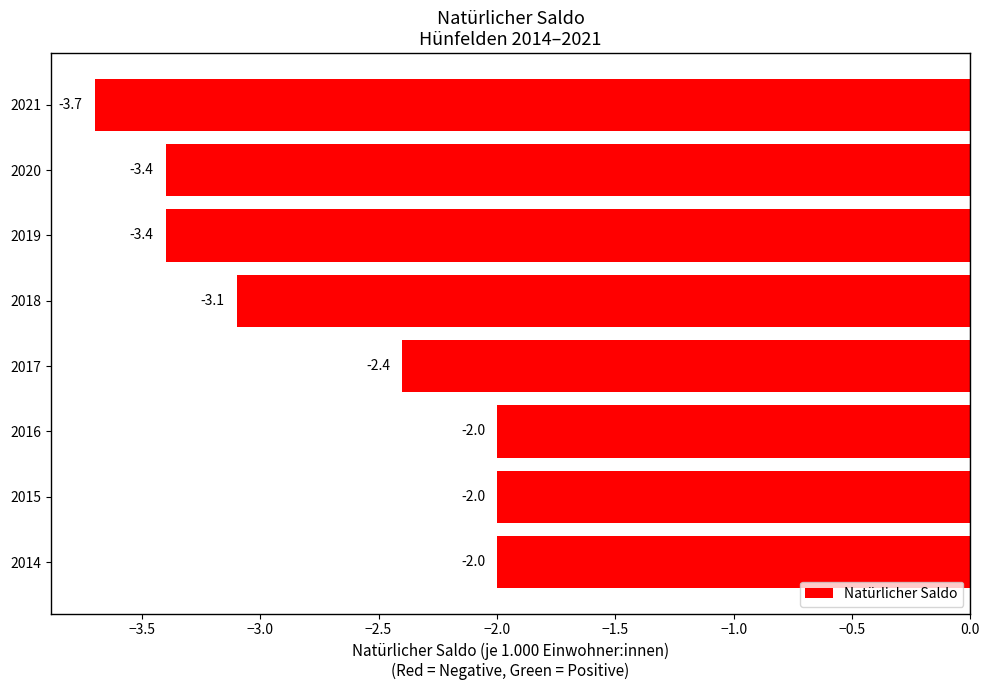

Reading top to bottom, extract all data points from this chart.

-3.7	-3.4	-3.4	-3.1	-2.4	-2.0	-2.0	-2.0